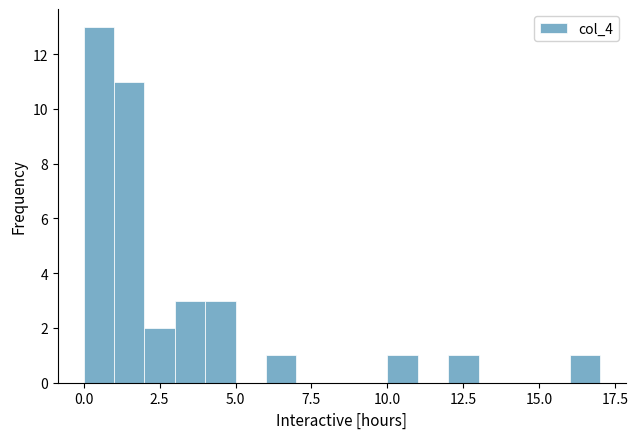

Read against the x-axis, roughly where is the centre of the tallest bar?

0.5